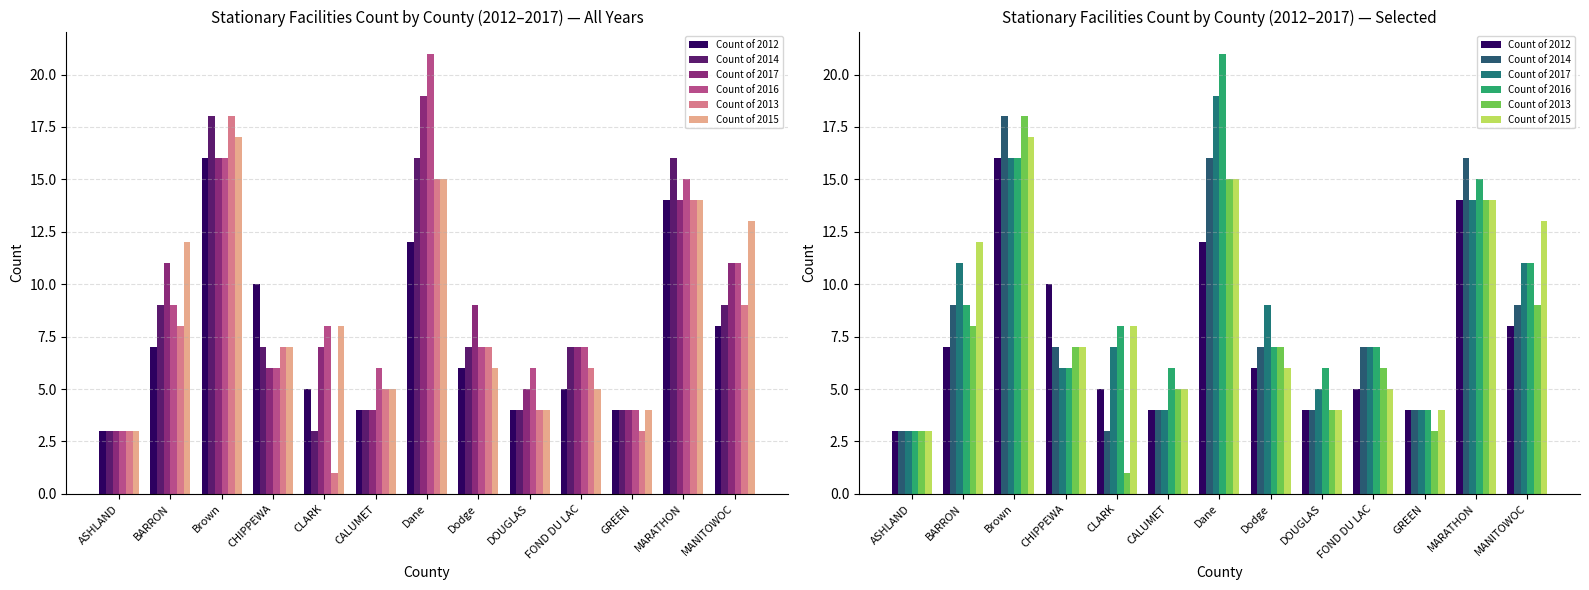

True or false: Count of 2013 has a value of 4 at ASHLAND.

False